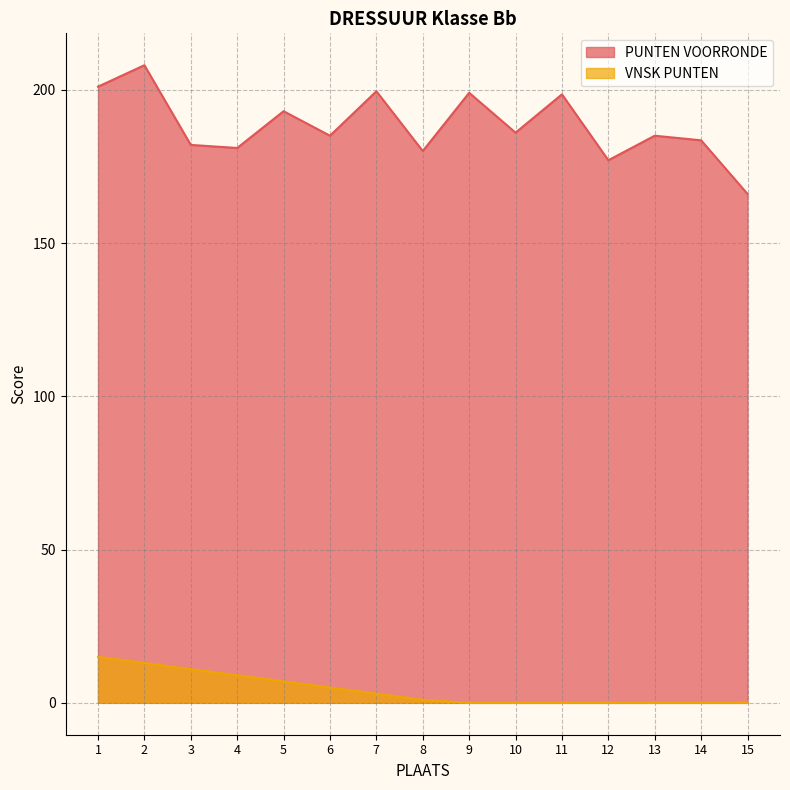

Rank the series at 4 from highest to lowest value.

PUNTEN VOORRONDE, VNSK PUNTEN